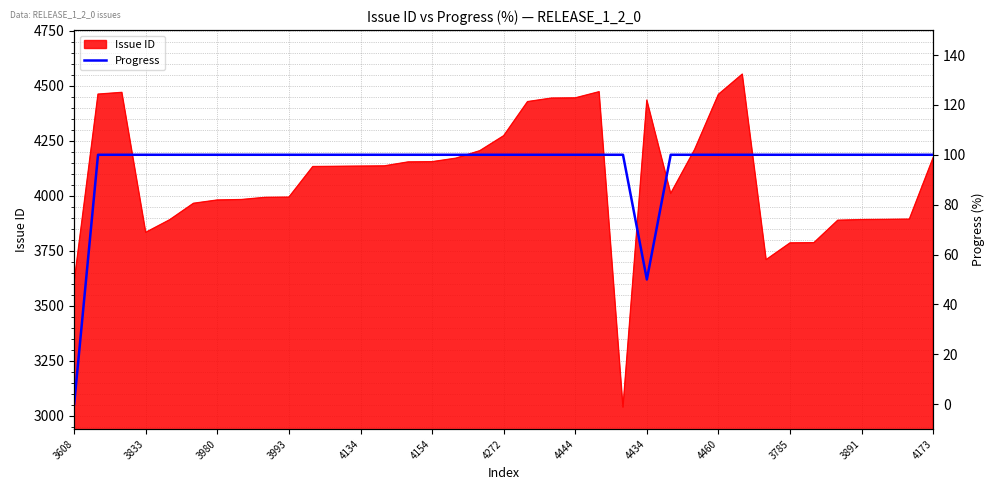

True or false: Issue ID has a value of 5525 at 3833.

False